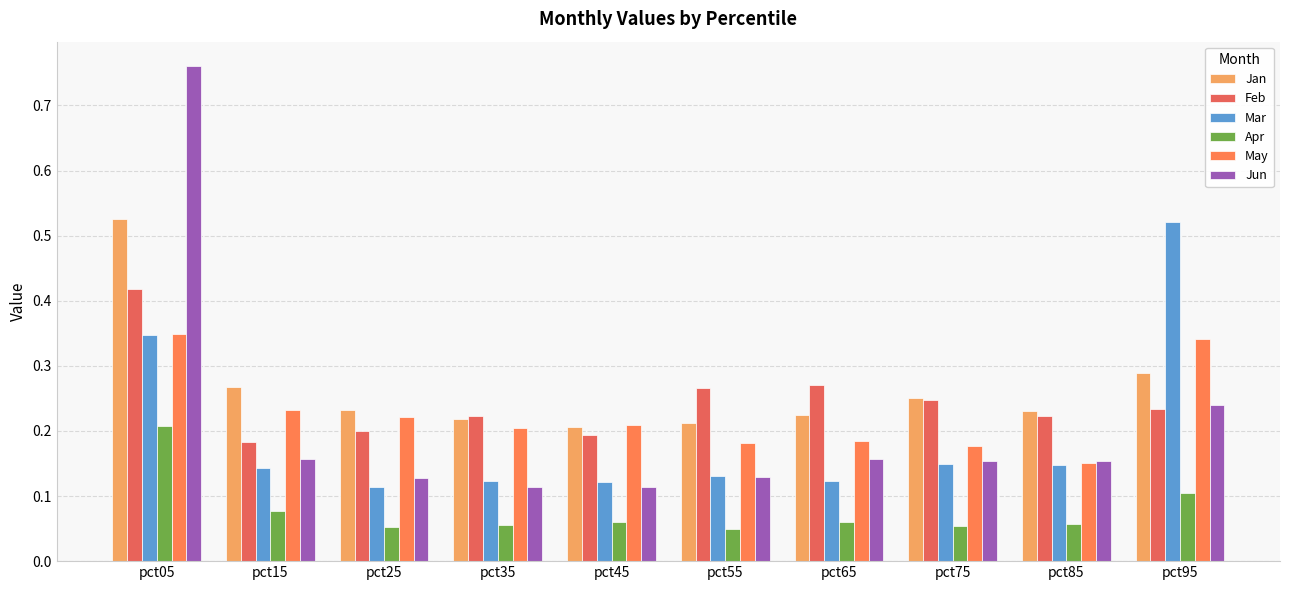

Count the number of data series in this chart.

6